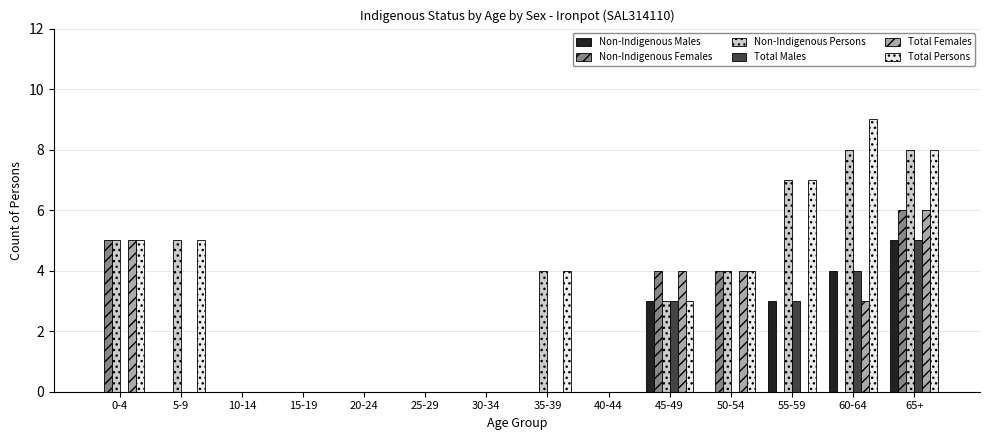

Are the bars grouped side by side (vs. stacked)?

Yes